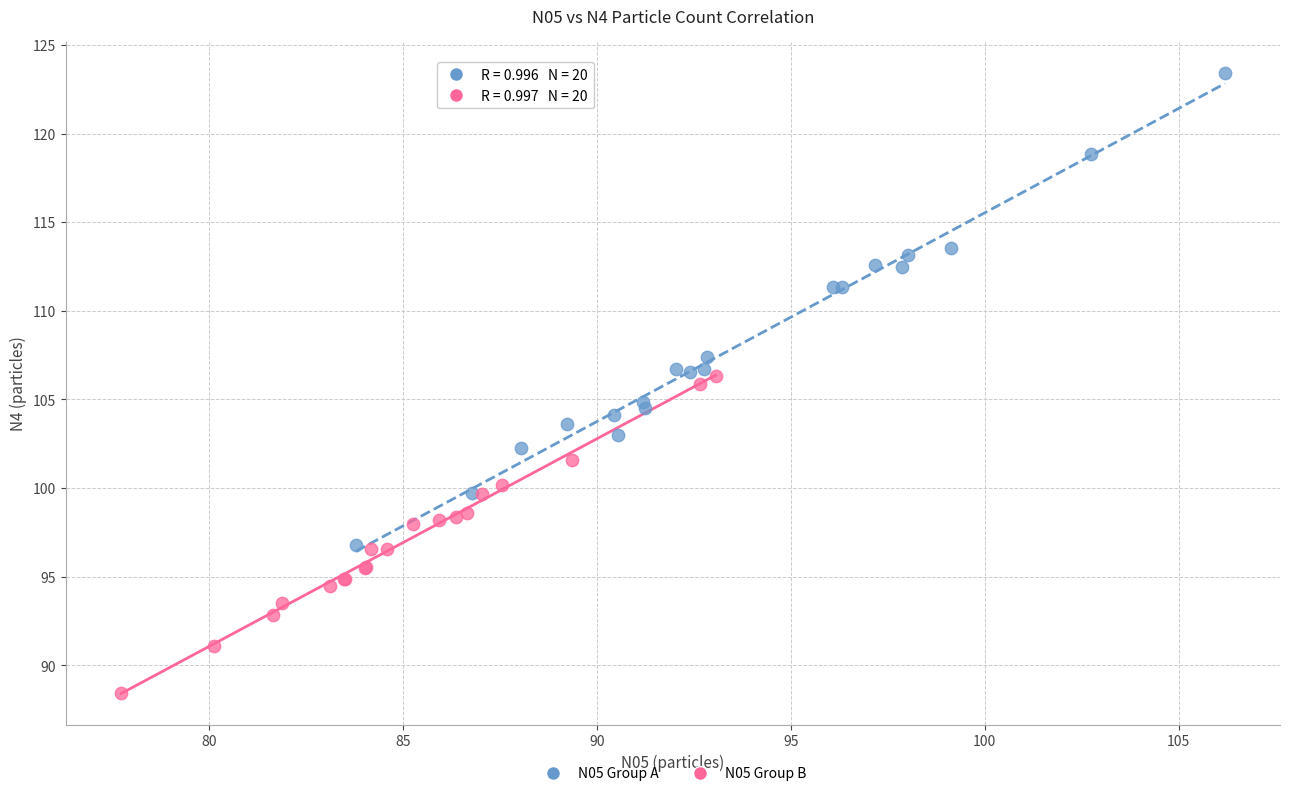

Which series reaches the maximum Y coordinate?

N05 Group A